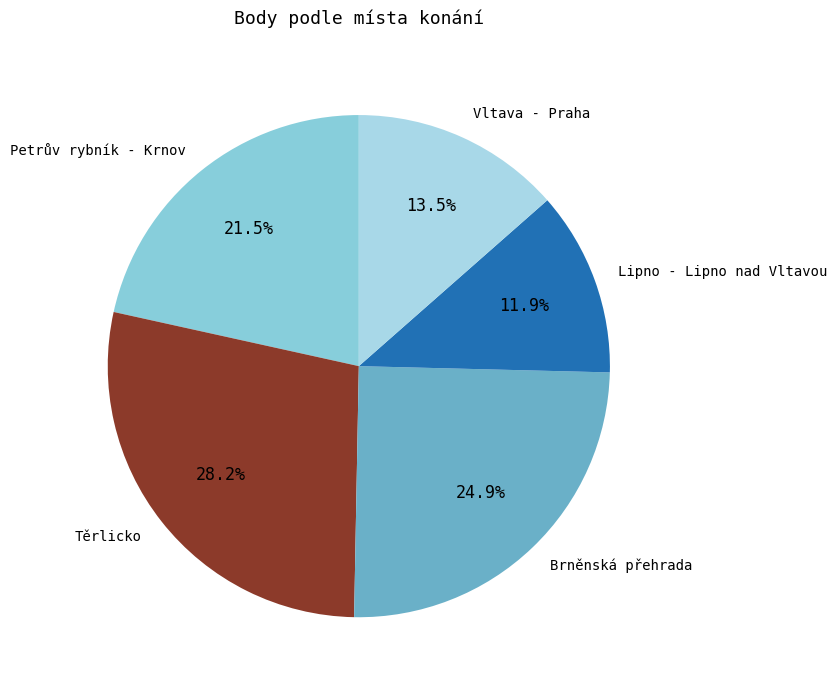

Approximately how many times larger is the value at Petrův rybník - Krnov compared to Těrlicko?

0.8